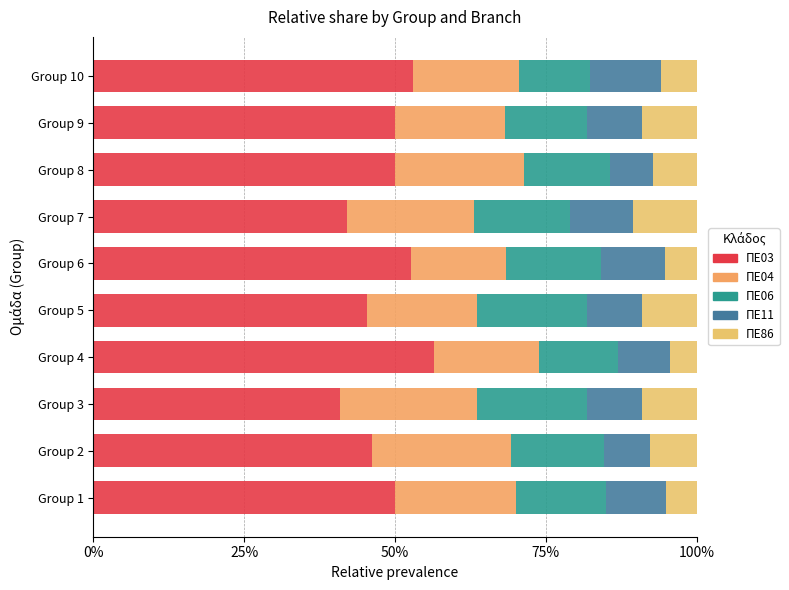

How many bars are there in total?

50